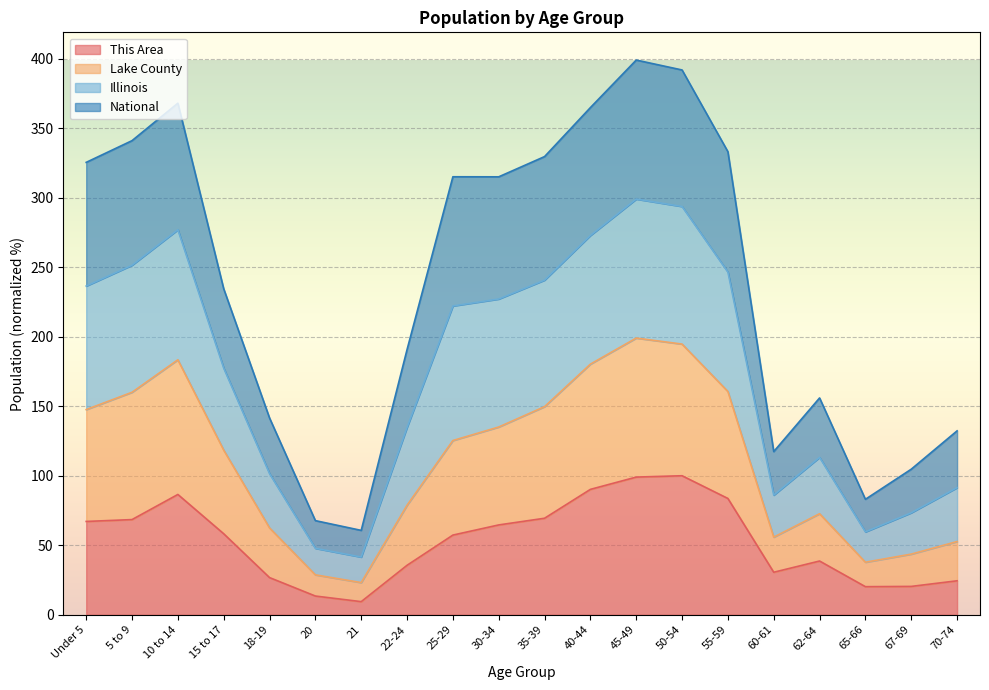

What is the minimum value for This Area?

9.4